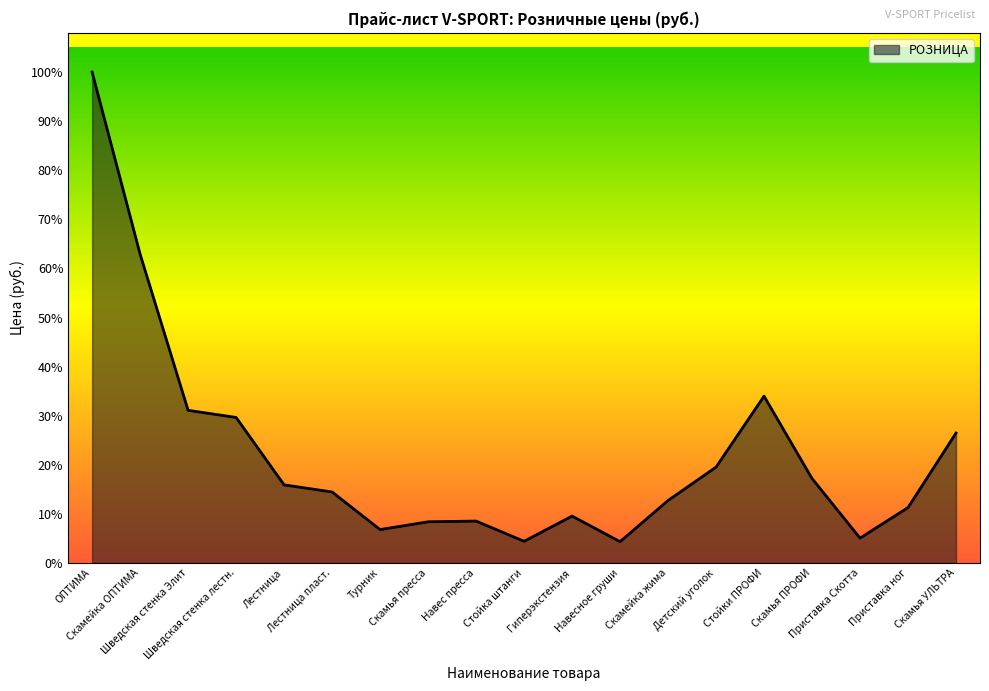

Does the chart have visible grid lines?

No